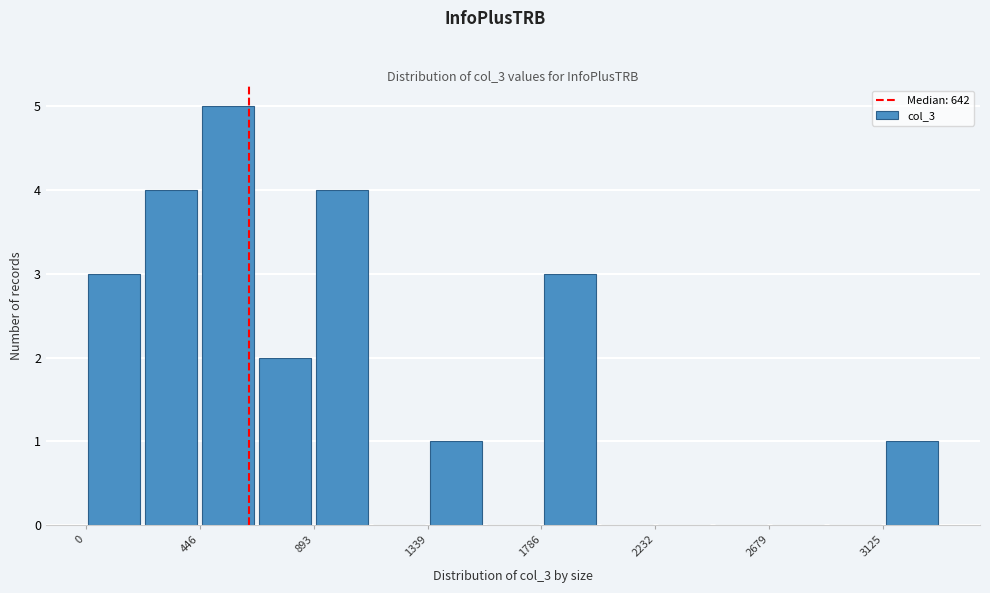

Reading left to right, list every bar in this chart as the range it spans on the x-axis followed by its height. Neither the bar edges nor the heights are printed on the chart, so give them approximately, as read against the axes.

0 to 200: 3
200 to 450: 4
450 to 650: 5
650 to 900: 2
900 to 1100: 4
1100 to 1350: 0
1350 to 1550: 1
1550 to 1800: 0
1800 to 2000: 3
2000 to 2250: 0
2250 to 2450: 0
2450 to 2700: 0
2700 to 2900: 0
2900 to 3150: 0
3150 to 3350: 1